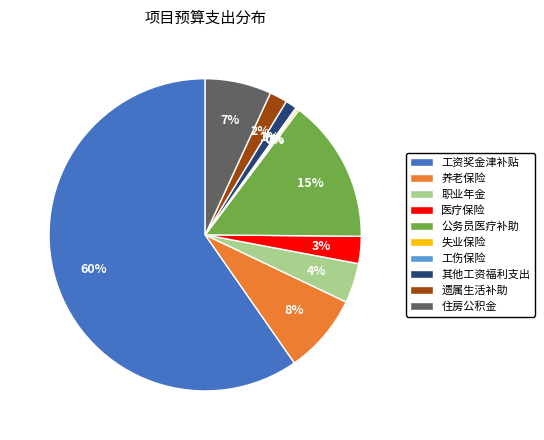

Which slice is the largest?

工资奖金津补贴